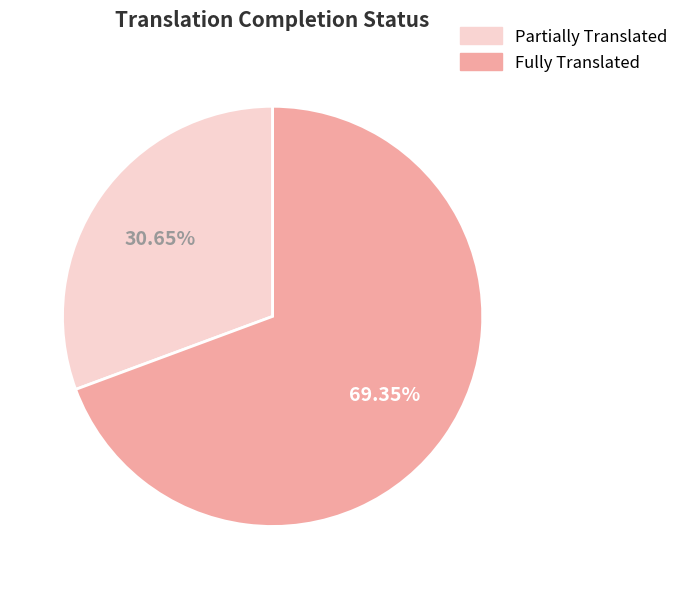

What is the ratio of the value at Partially Translated to the value at Fully Translated?

0.4